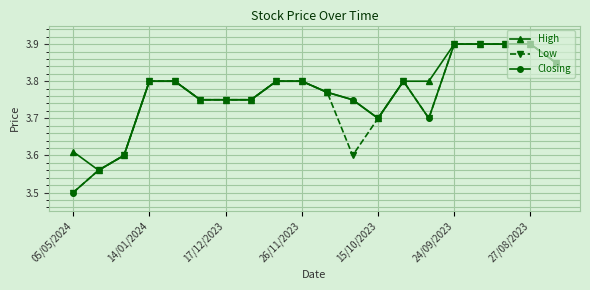

What is the sum of all Closing values?

75.3